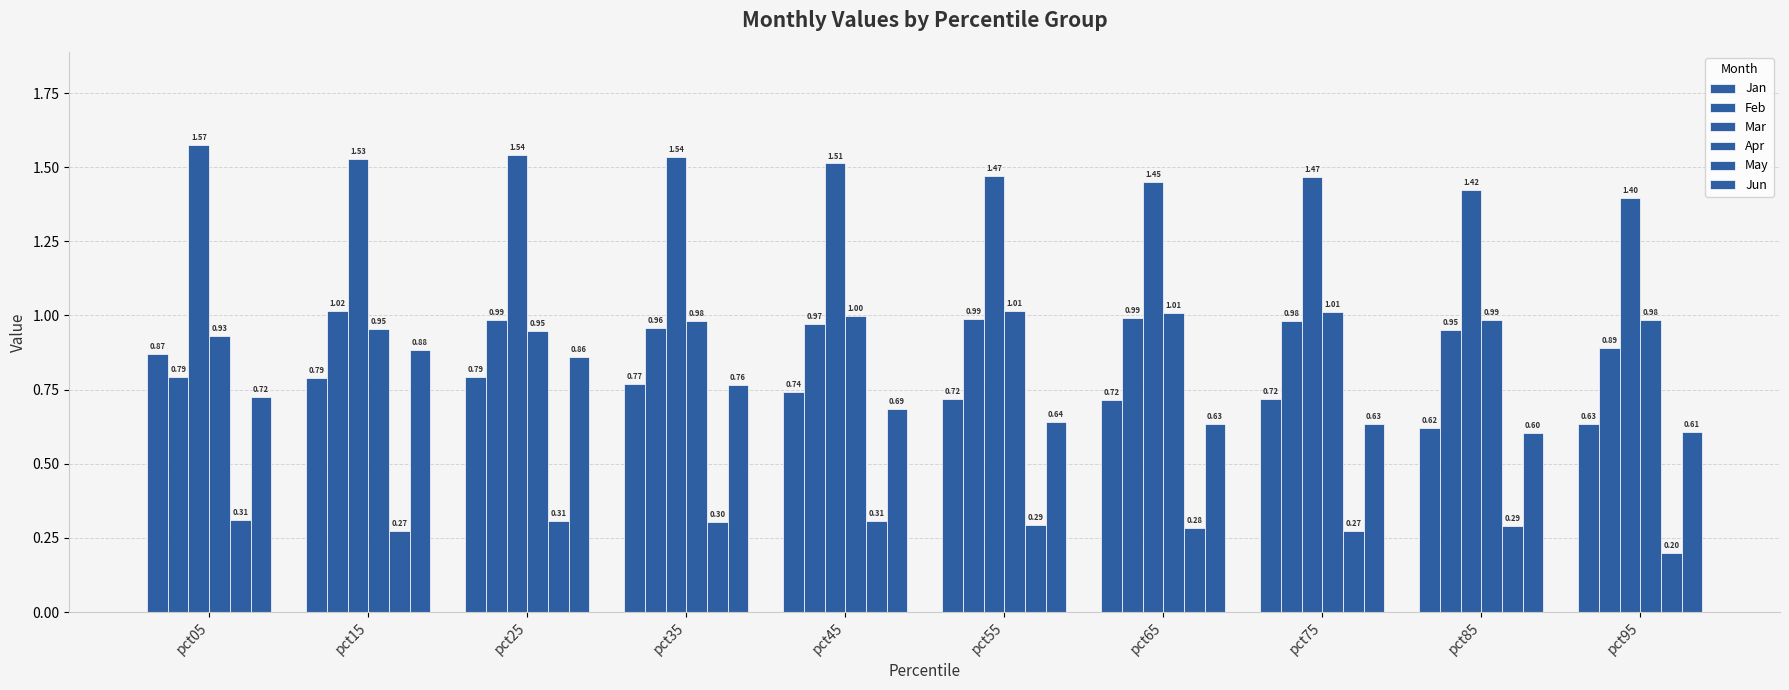

Which series has the largest total across all categories?

Mar